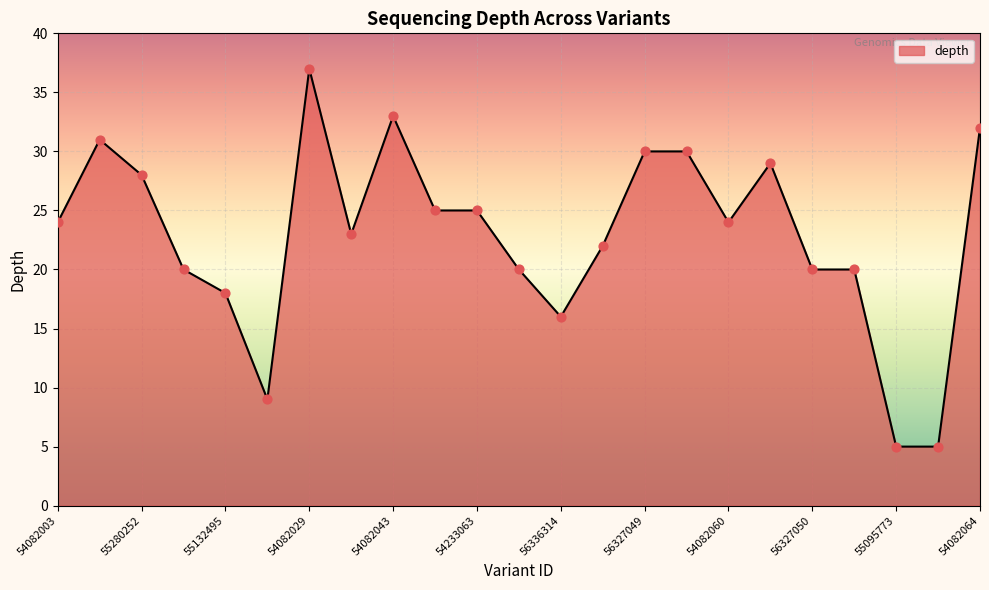

What is the minimum value shown in the chart?

5